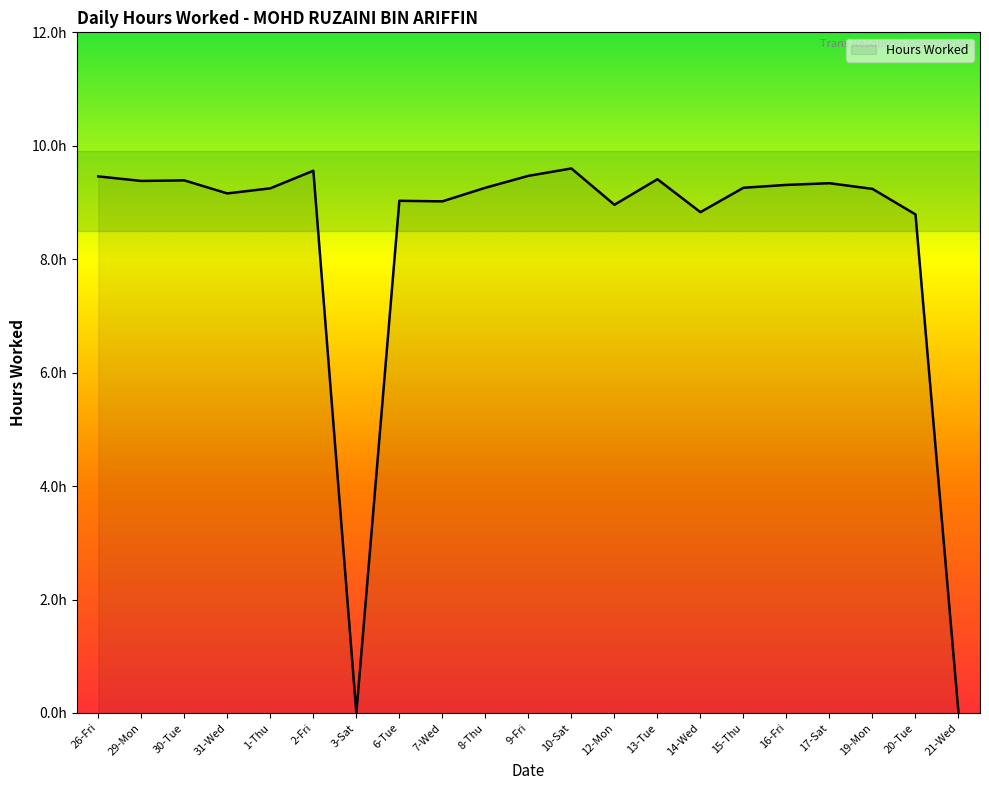

At which label is the value closest to 4?

3-Sat